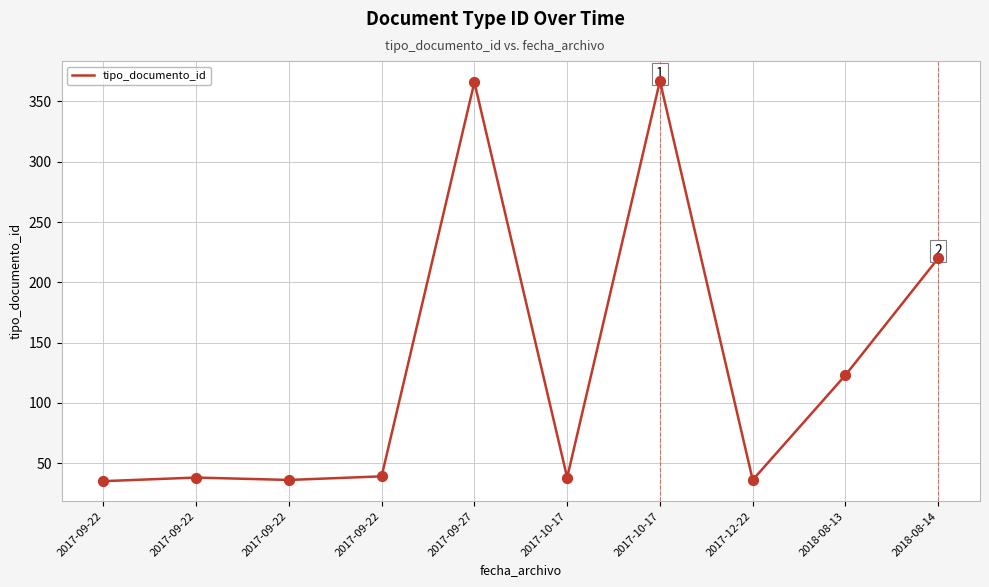

How many lines are shown in the chart?

1